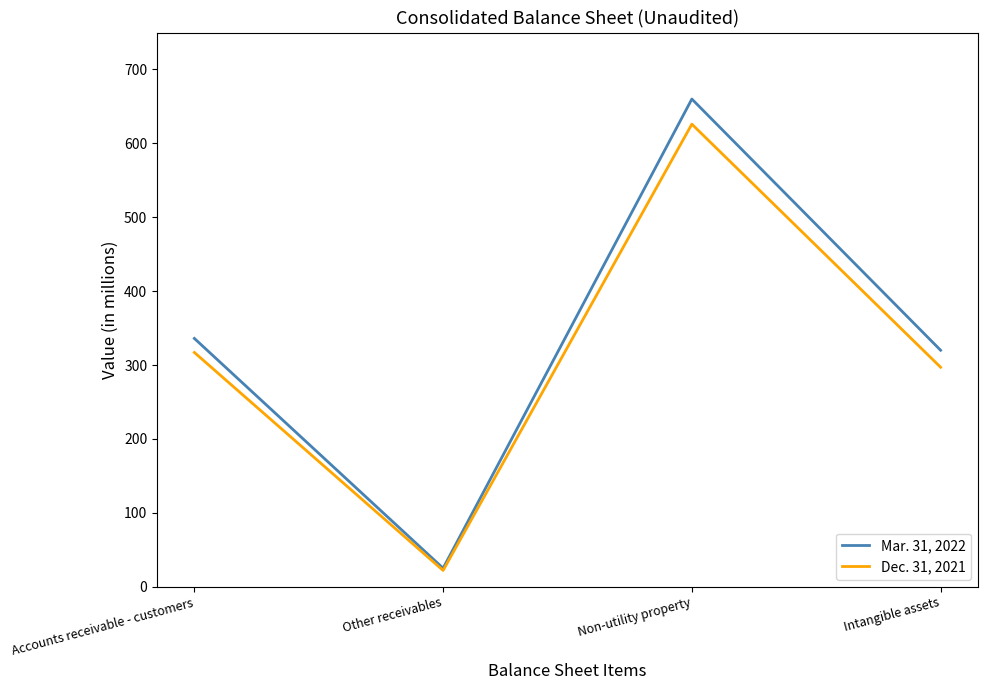

Read the Dec. 31, 2021 value at Intangible assets.

297